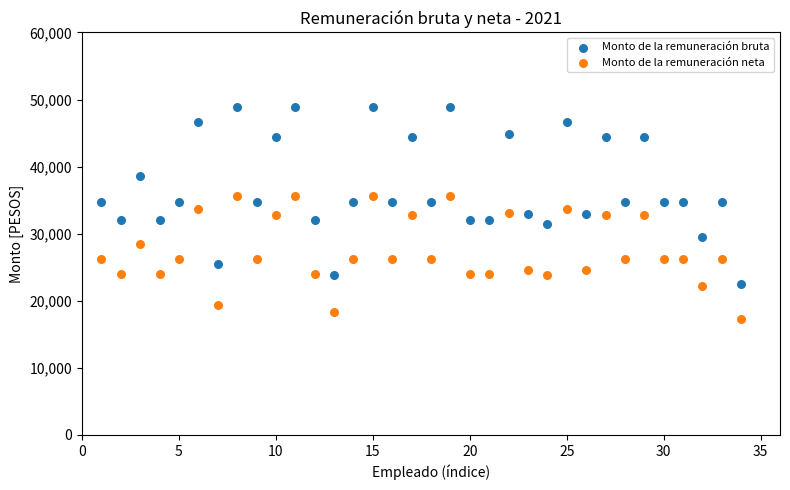

Which series reaches the minimum Y coordinate?

Monto de la remuneración neta